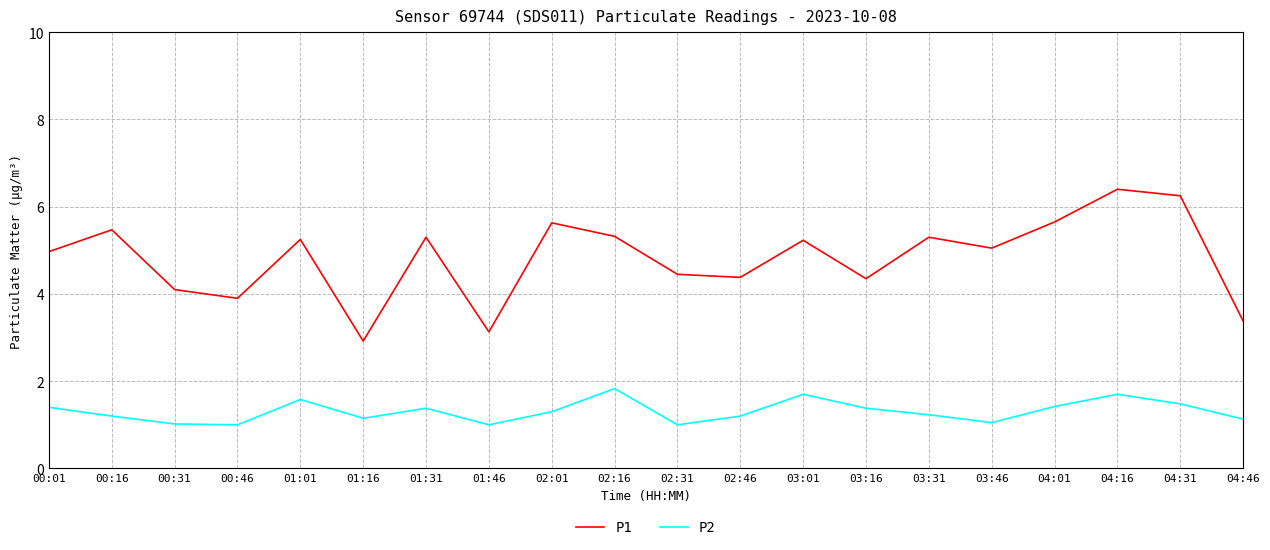

Is it true that P2 equals 1.4 at 00:01?

True